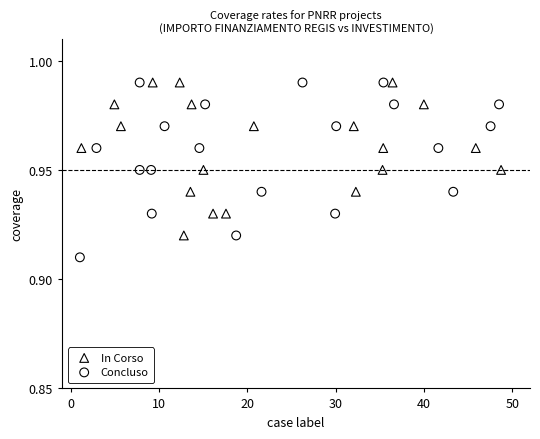

Which series has the largest Y range (max minus min)?

Concluso